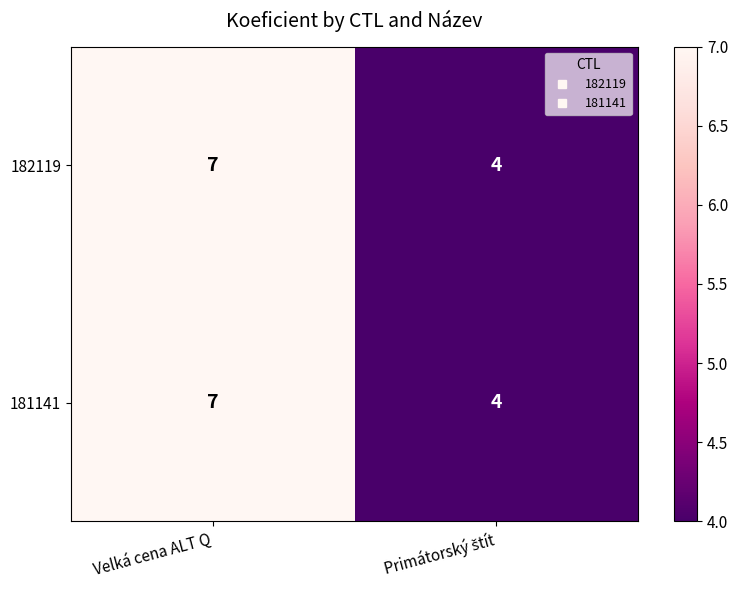

Reading left to right, what are all the values shown in this chart?

182119: 7	4
181141: 7	4